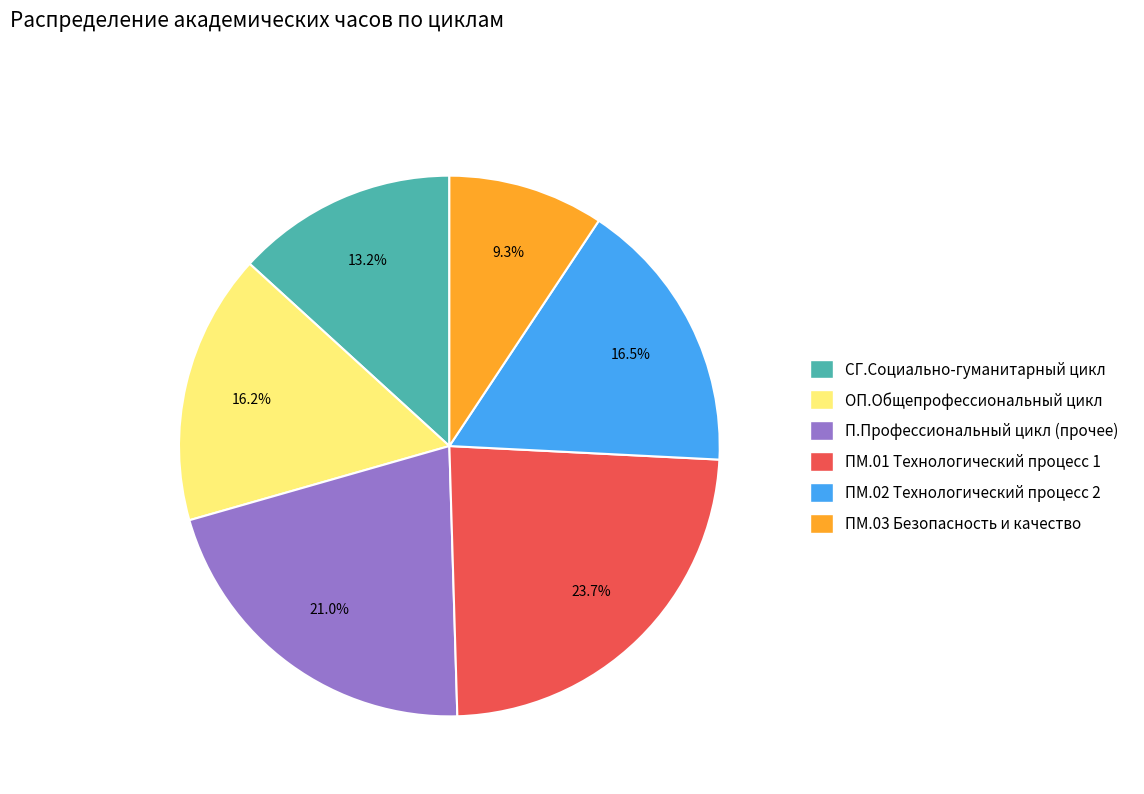

Approximately how many times larger is the value at СГ.Социально-гуманитарный цикл compared to ПМ.01 Технологический процесс 1?

0.6